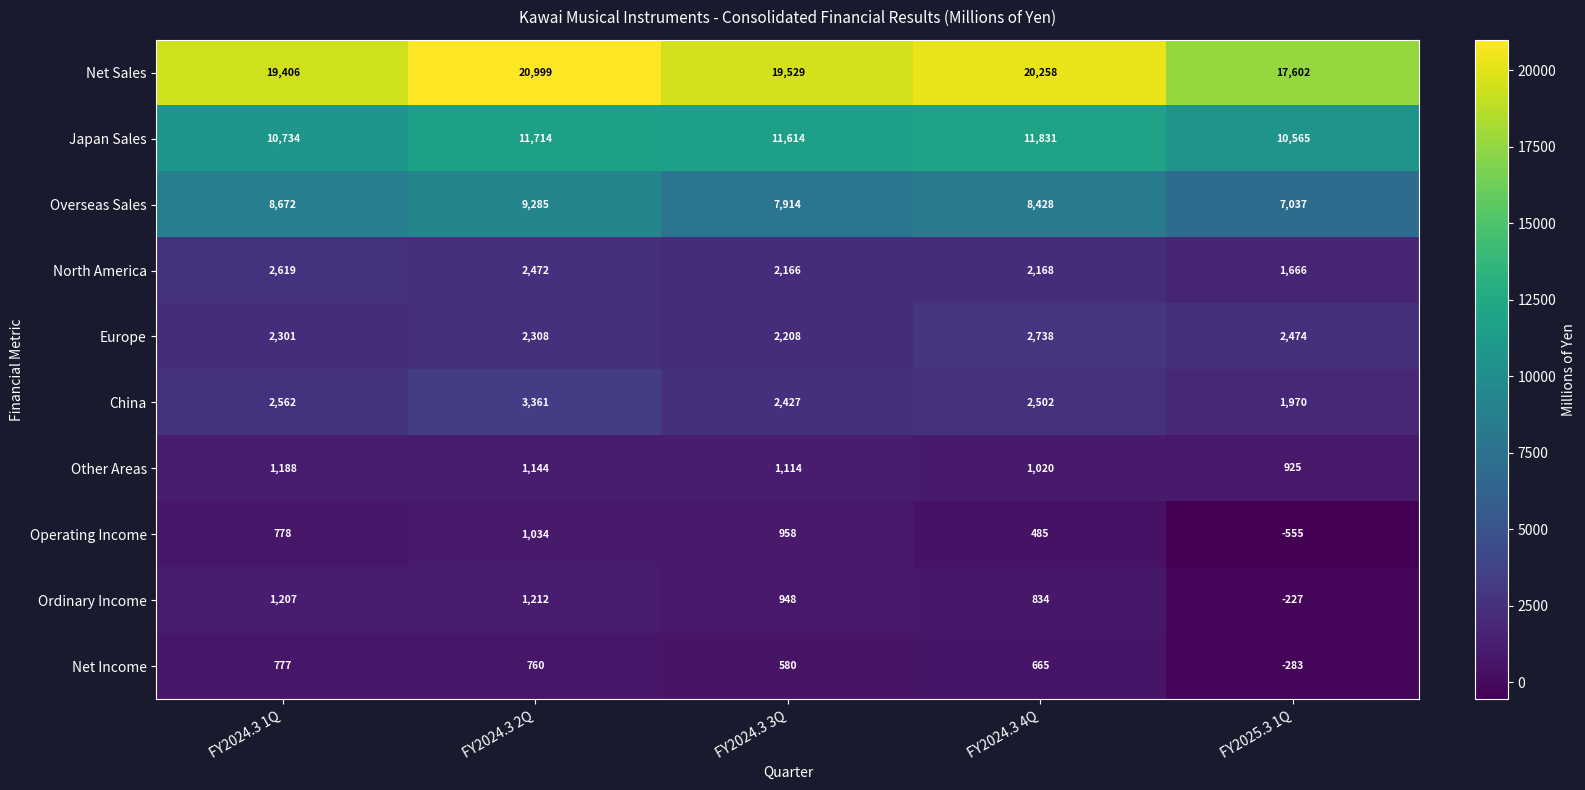

What is the sum of the North America values at FY2025.3 1Q and FY2024.3 2Q?

4138